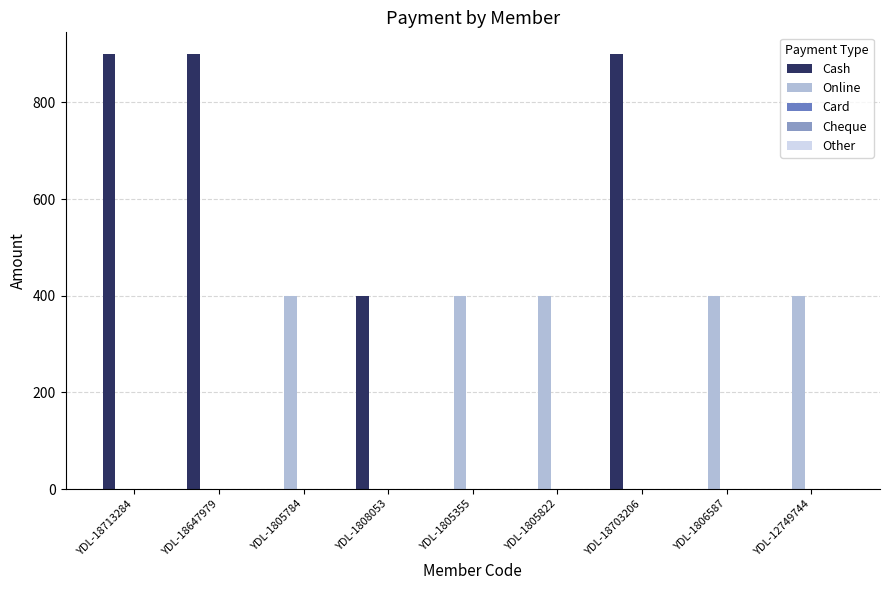

What is the total value across all series at YDL-12749744?

400